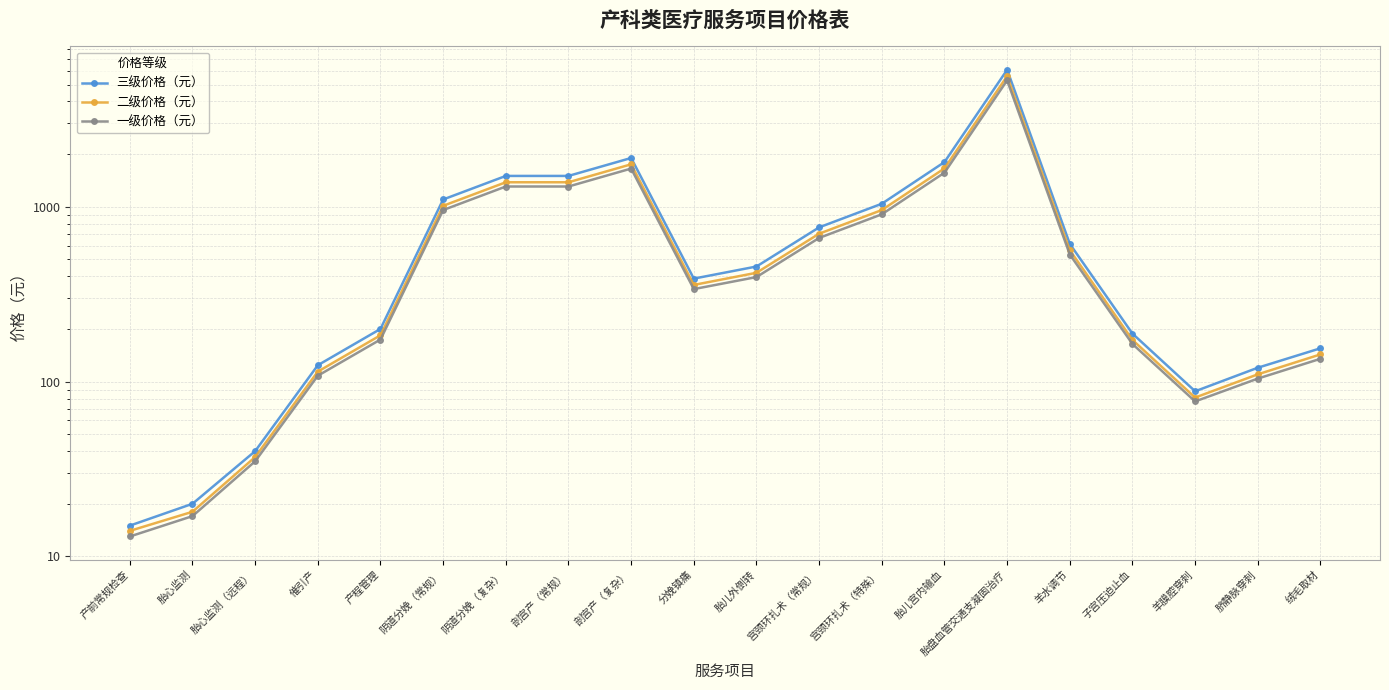

Where is 三级价格（元） nearest to the value 3042?

剖宫产（复杂）